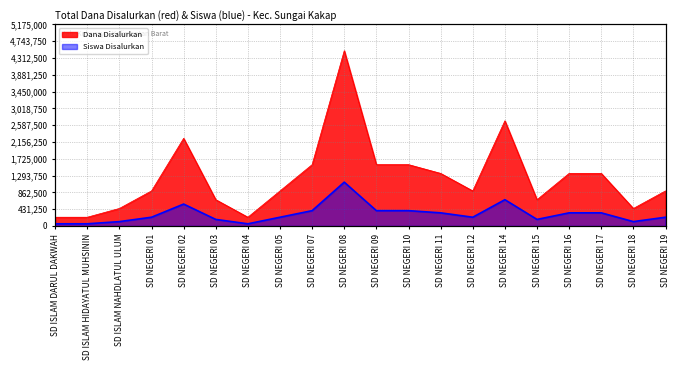

Reading left to right, extract all data points from this chart.

Dana Disalurkan: 225000	225000	450000	900000	2250000	675000	225000	900000	1575000	4500000	1575000	1575000	1350000	900000	2700000	675000	1350000	1350000	450000	900000
Siswa Disalurkan: 56250	56250	112500	225000	562500	168750	56250	225000	393750	1125000	393750	393750	337500	225000	675000	168750	337500	337500	112500	225000